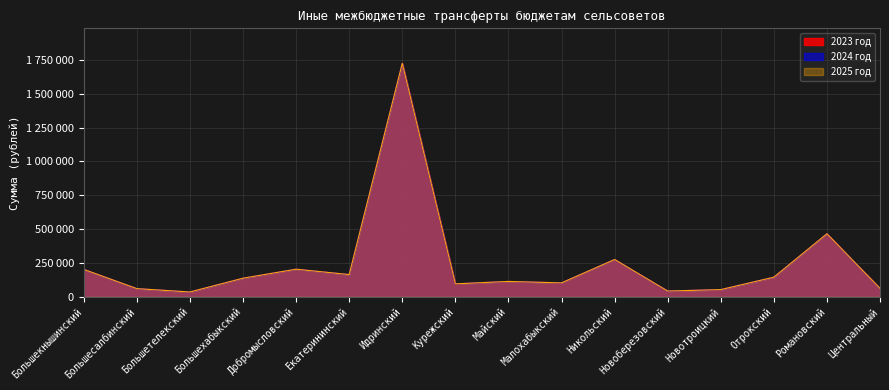

Where is 2025 год nearest to the value 880343?

Романовский